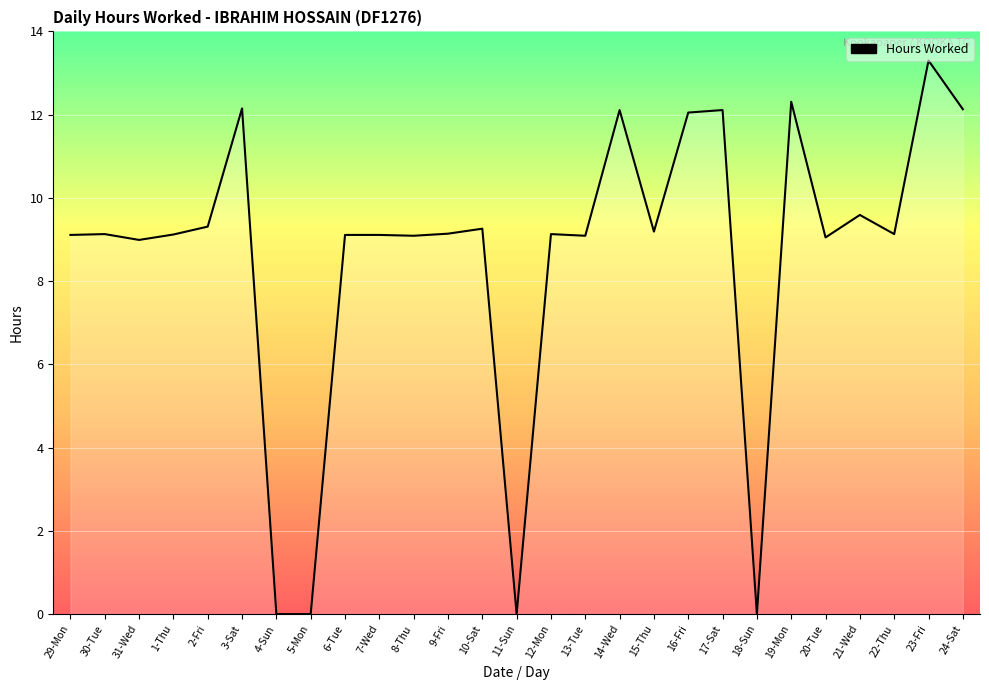

What is the greatest value displayed?

13.3